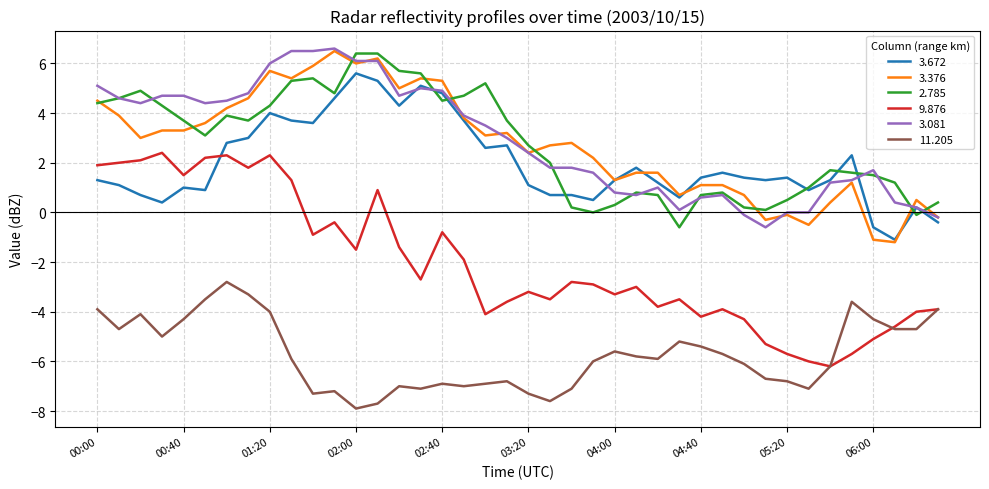

What is the difference between the maximum and minimum values in the 3.672 series?

6.7